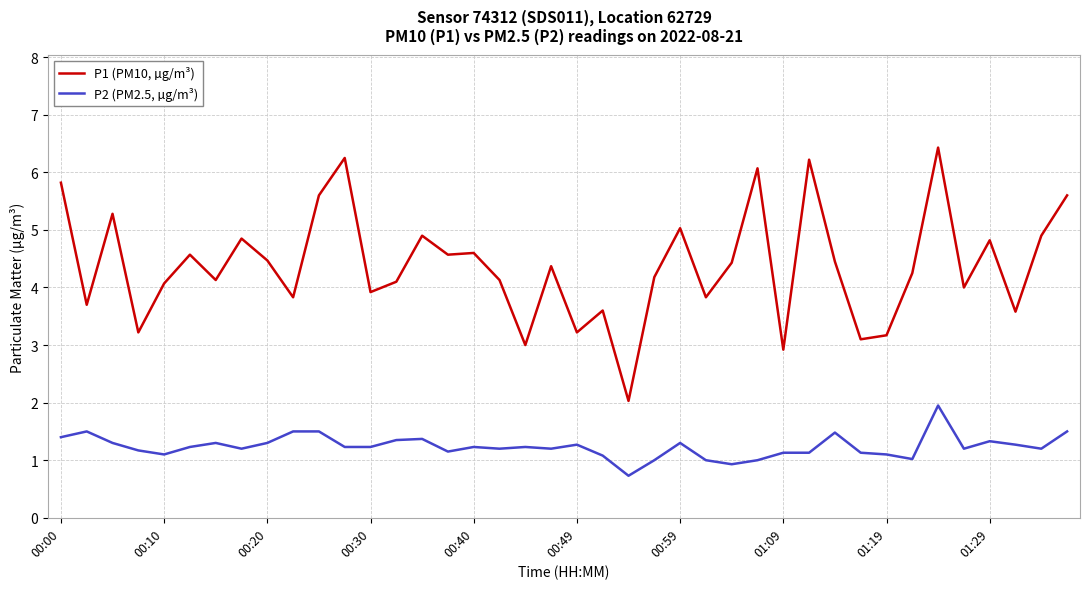

What is the minimum value for P1 (PM10, µg/m³)?

2.0